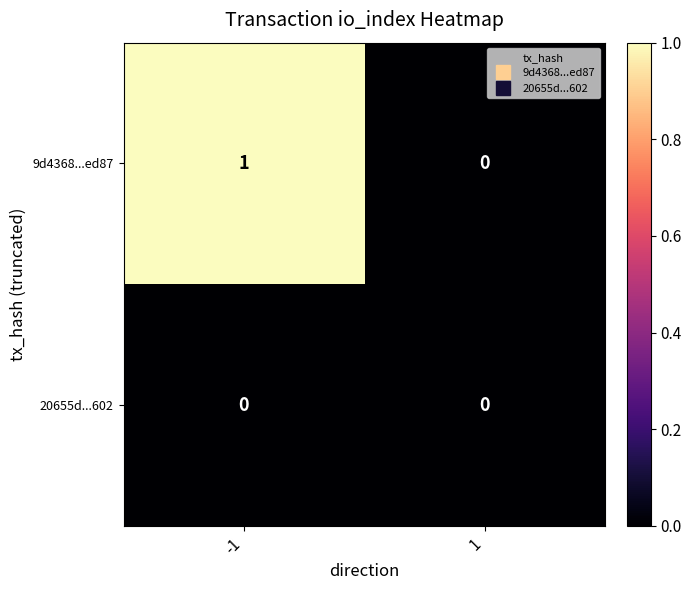

Reading left to right, list all the values displayed in this chart.

9d4368...ed87: -1=1	1=0
20655d...602: -1=0	1=0